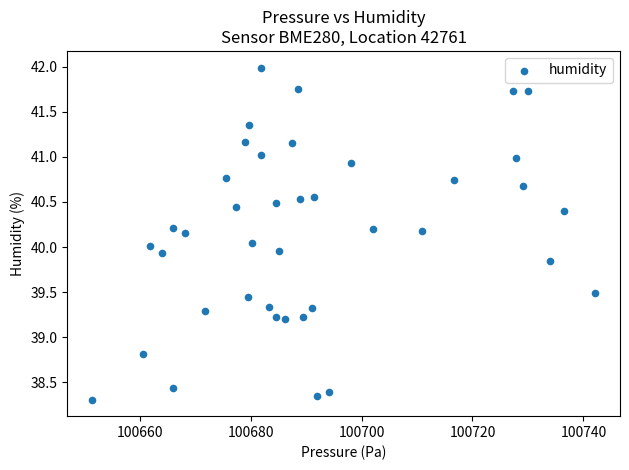

What is the range of Y values (max minus min)?

3.7